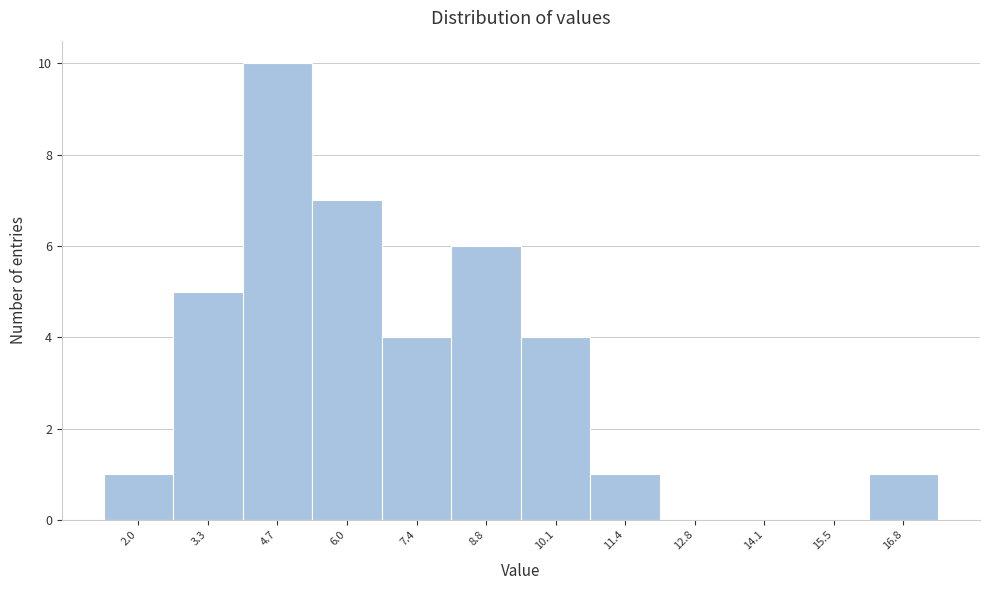

Reading right to left, list all the values displayed in this chart.

16.8=1	15.5=0	14.1=0	12.8=0	11.4=1	10.1=4	8.8=6	7.4=4	6.0=7	4.7=10	3.3=5	2.0=1